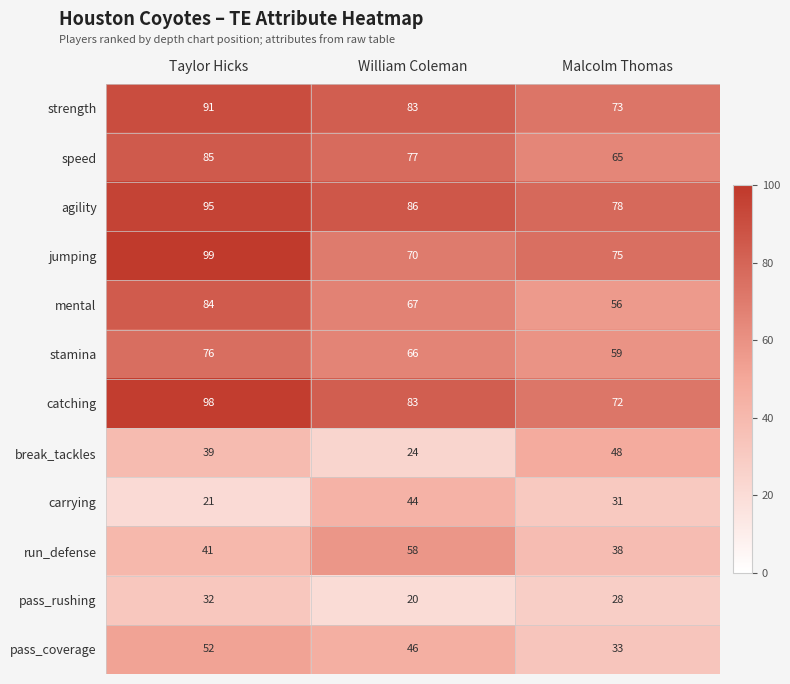

How many values in the agility series are below 86?

1